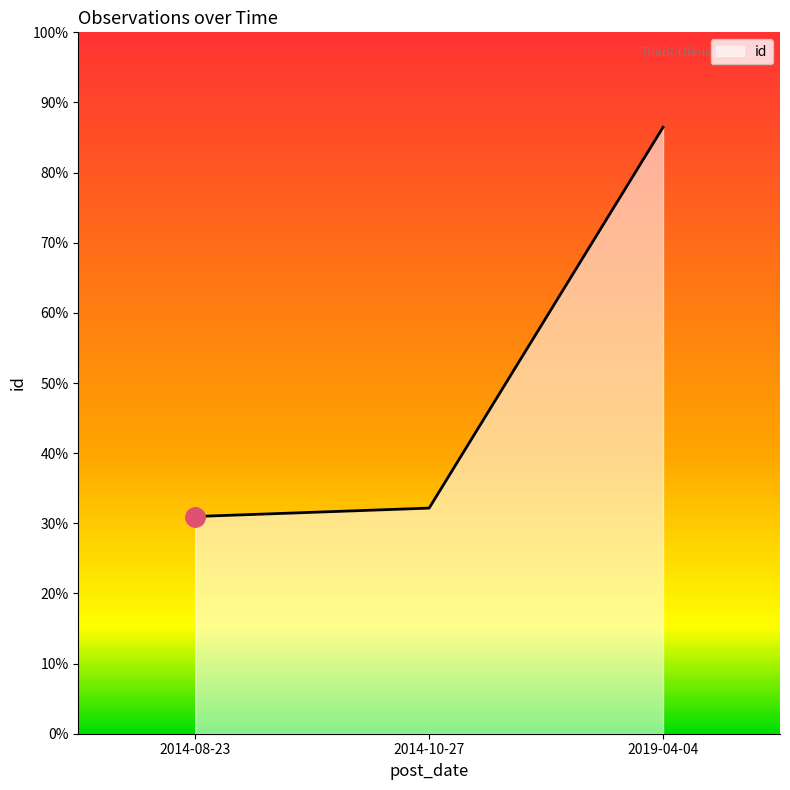

Which category has the highest value across all series?

2019-04-04